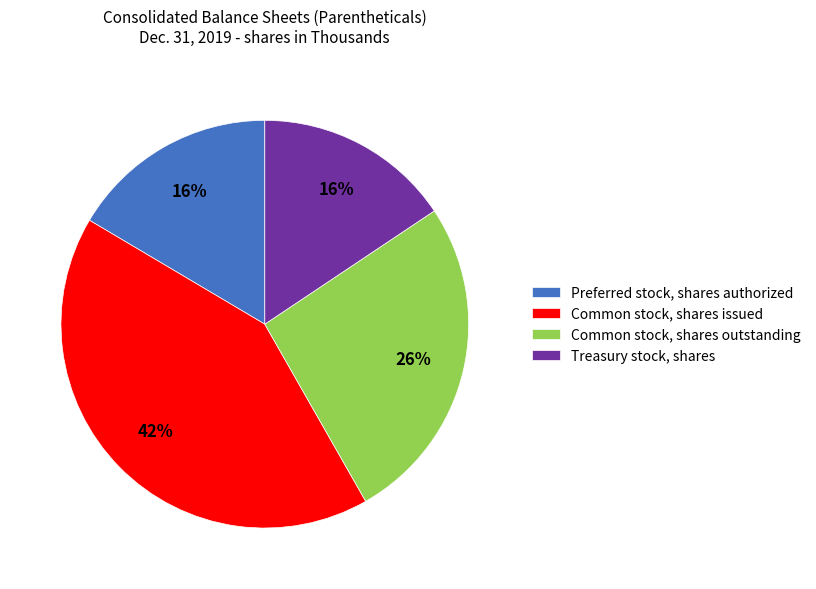

What is the largest slice in the pie chart?

Common stock, shares issued